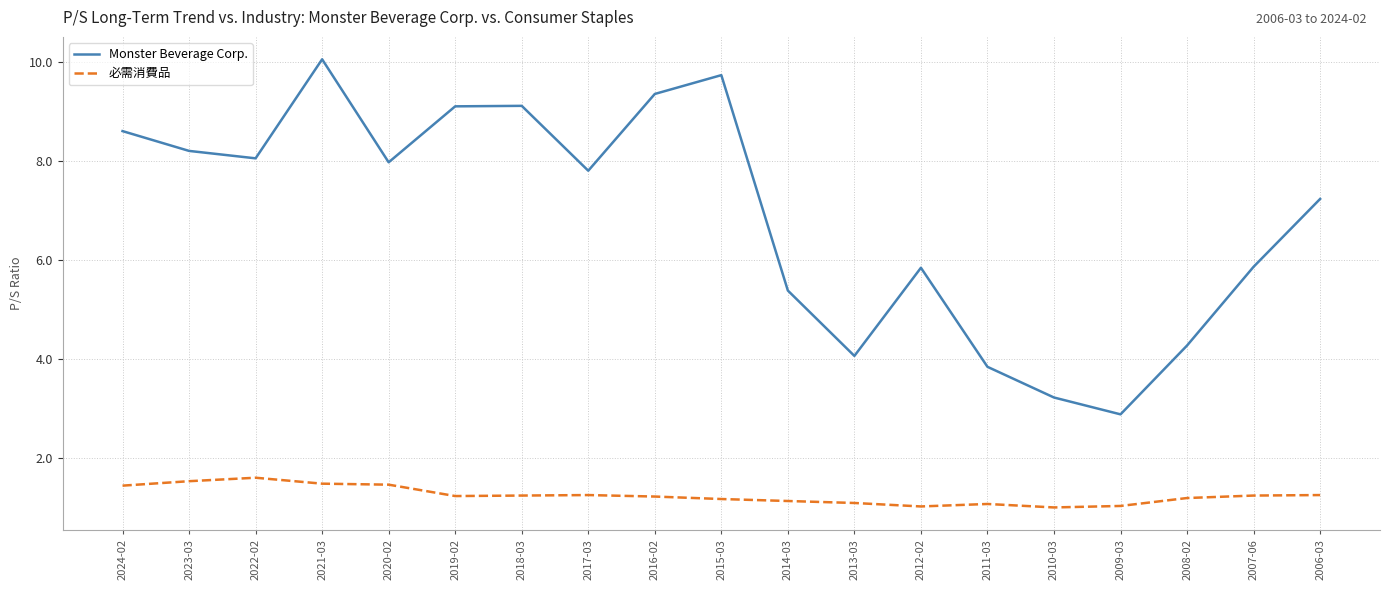

Where does the Monster Beverage Corp. series first go above 7?

2024-02